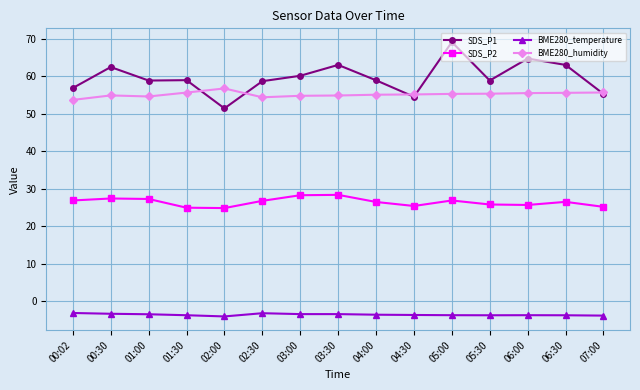

What is the label of the 2nd point from the left?

00:30